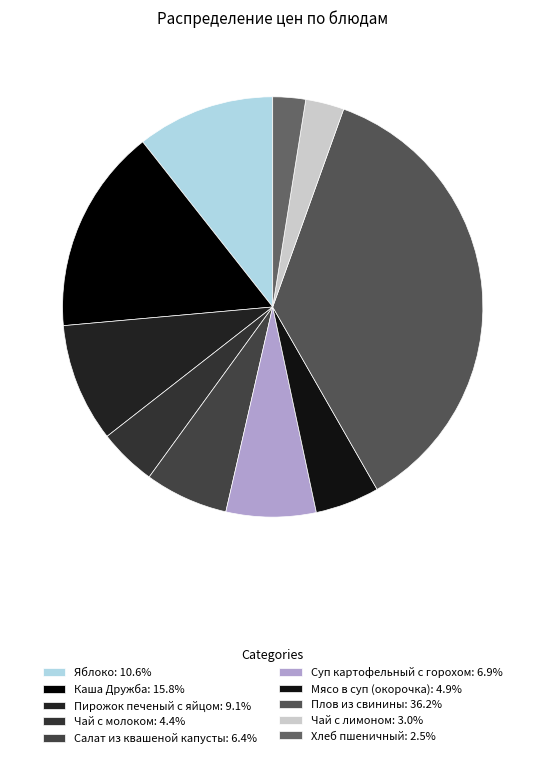

How many segments does this pie chart have?

10